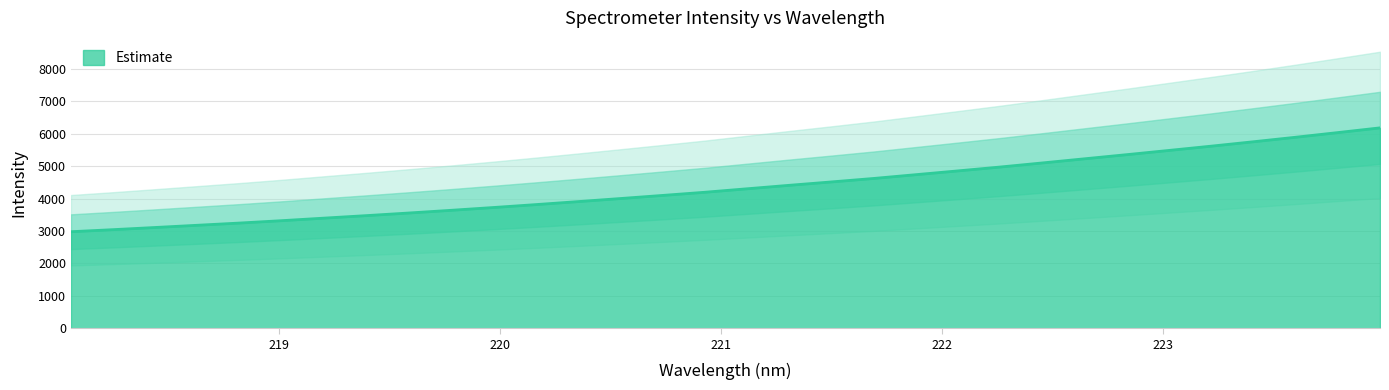

What is the approximate value at 218.6332?

3177.0